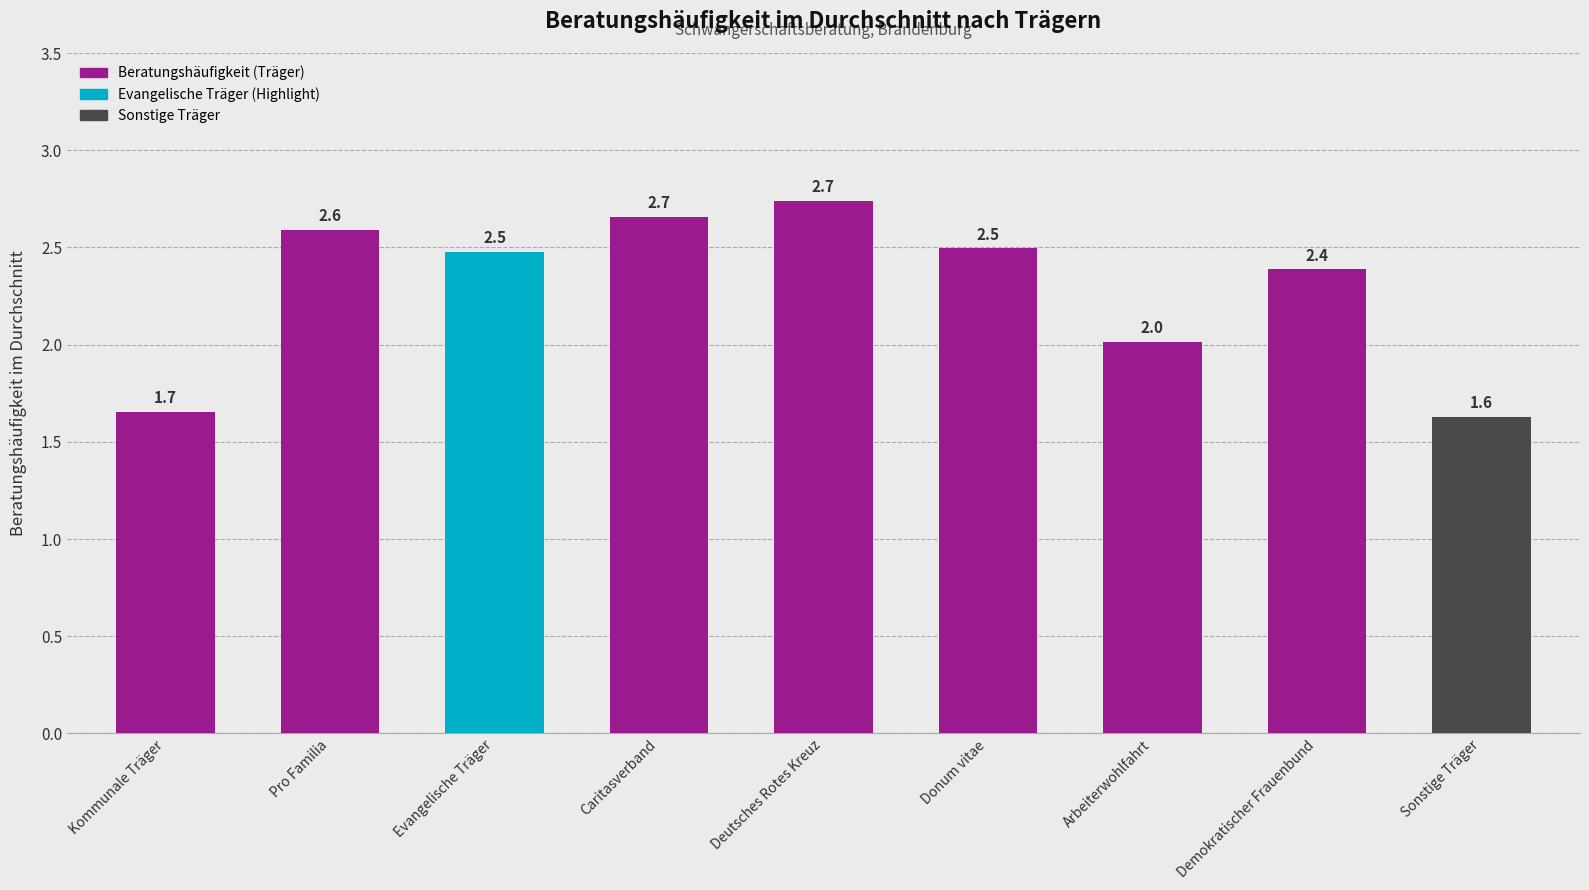

What is the label of the 9th bar from the left?

Sonstige Träger